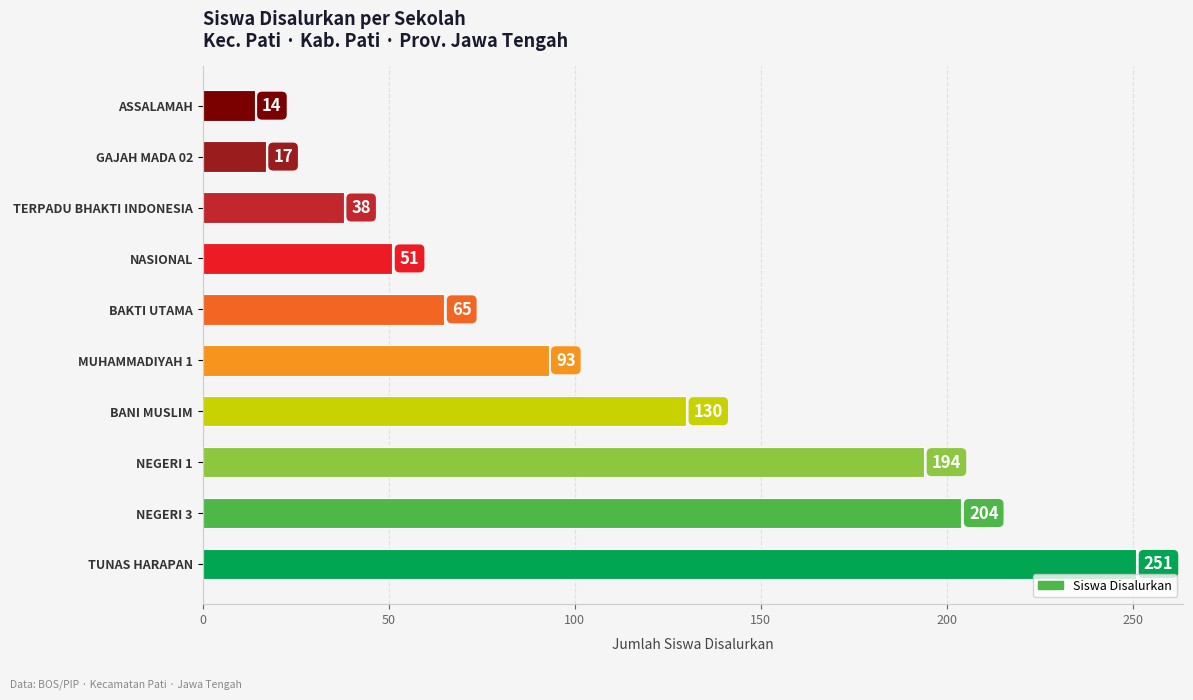

List the labels in order of value, largest first.

TUNAS HARAPAN, NEGERI 3, NEGERI 1, BANI MUSLIM, MUHAMMADIYAH 1, BAKTI UTAMA, NASIONAL, TERPADU BHAKTI INDONESIA, GAJAH MADA 02, ASSALAMAH